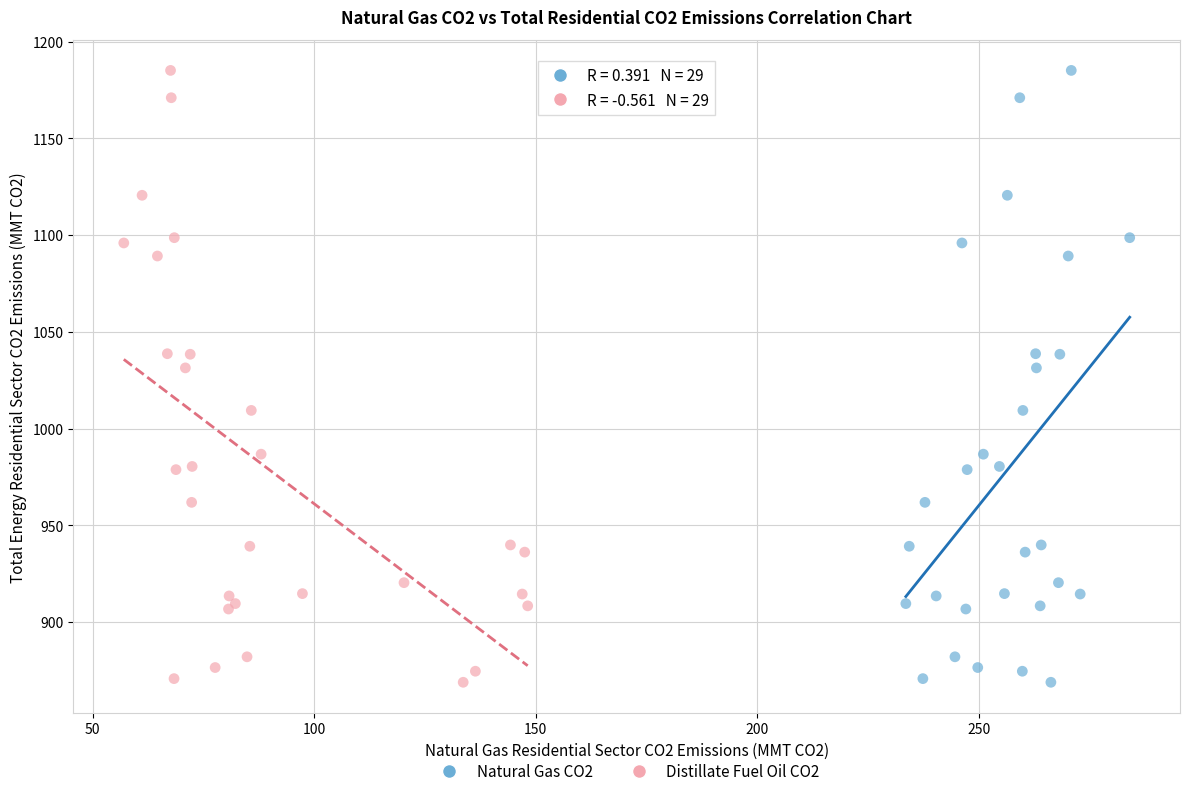

What are all the series names shown in the legend?

Natural Gas CO2, Distillate Fuel Oil CO2